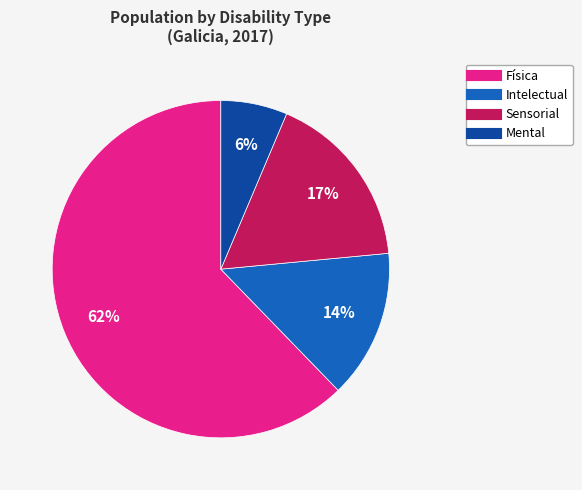

How many segments does this pie chart have?

4